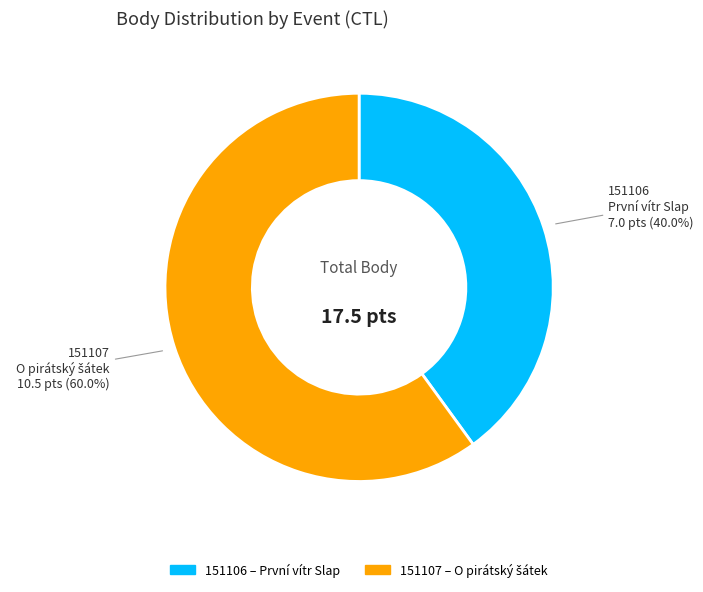

Count the number of slices in the pie.

2